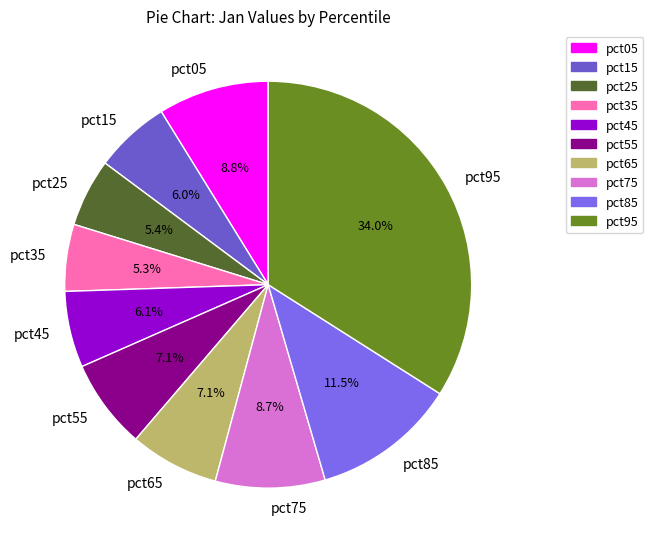

Is pct25 the majority of the pie?

No